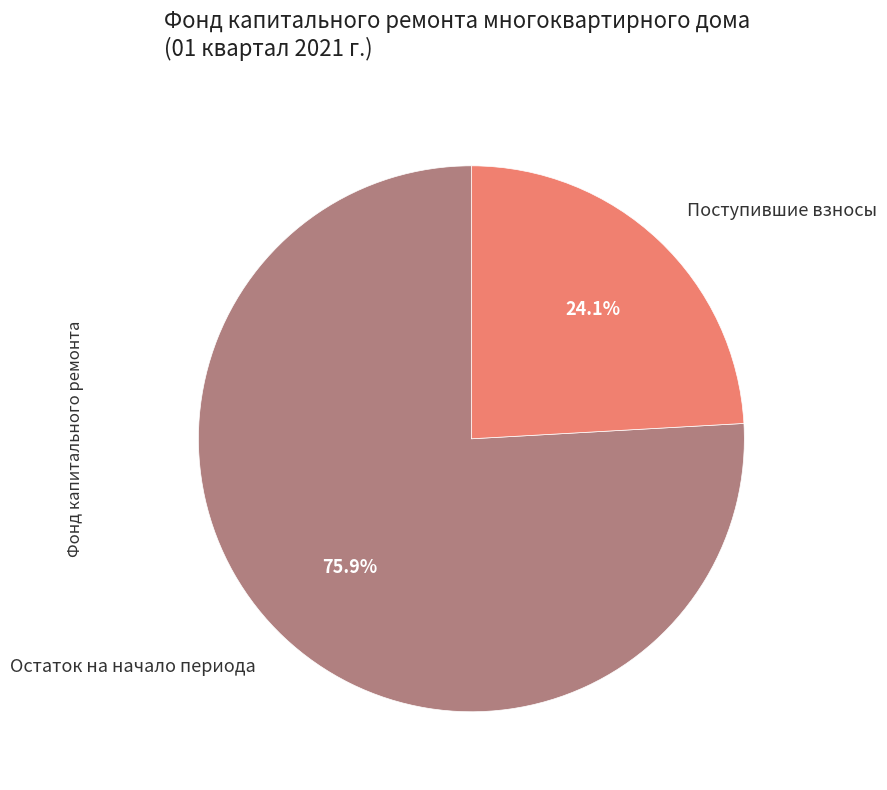

Is there any slice that represents more than half of the pie?

Yes